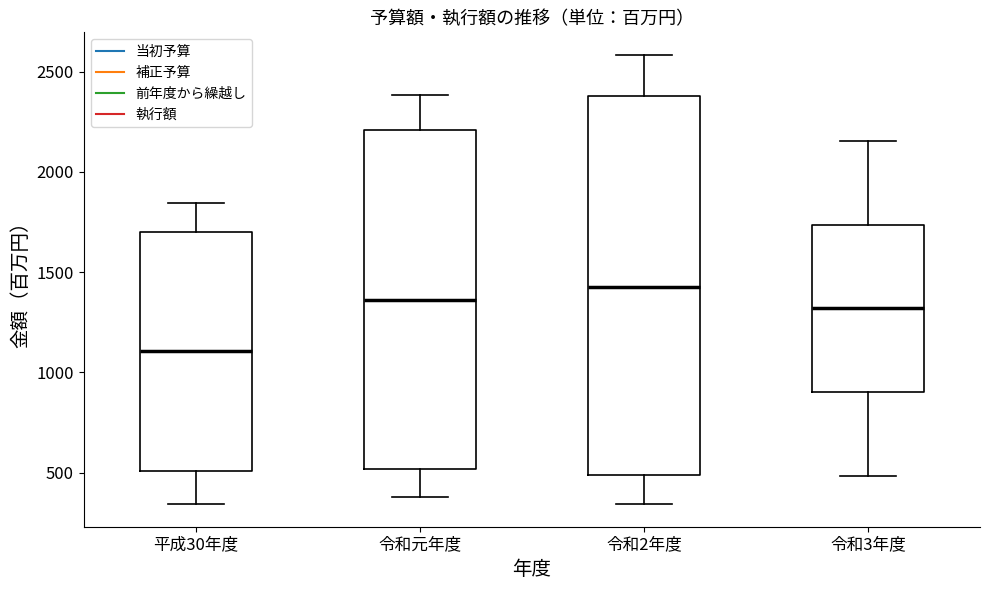

Which box has the highest median line?

令和2年度